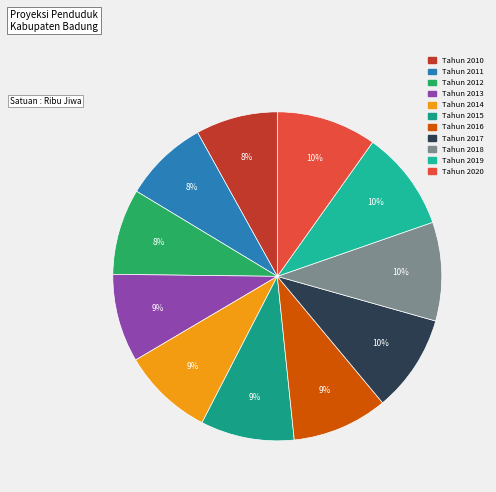

How much of the chart is everything except Tahun 2019?

90.2%